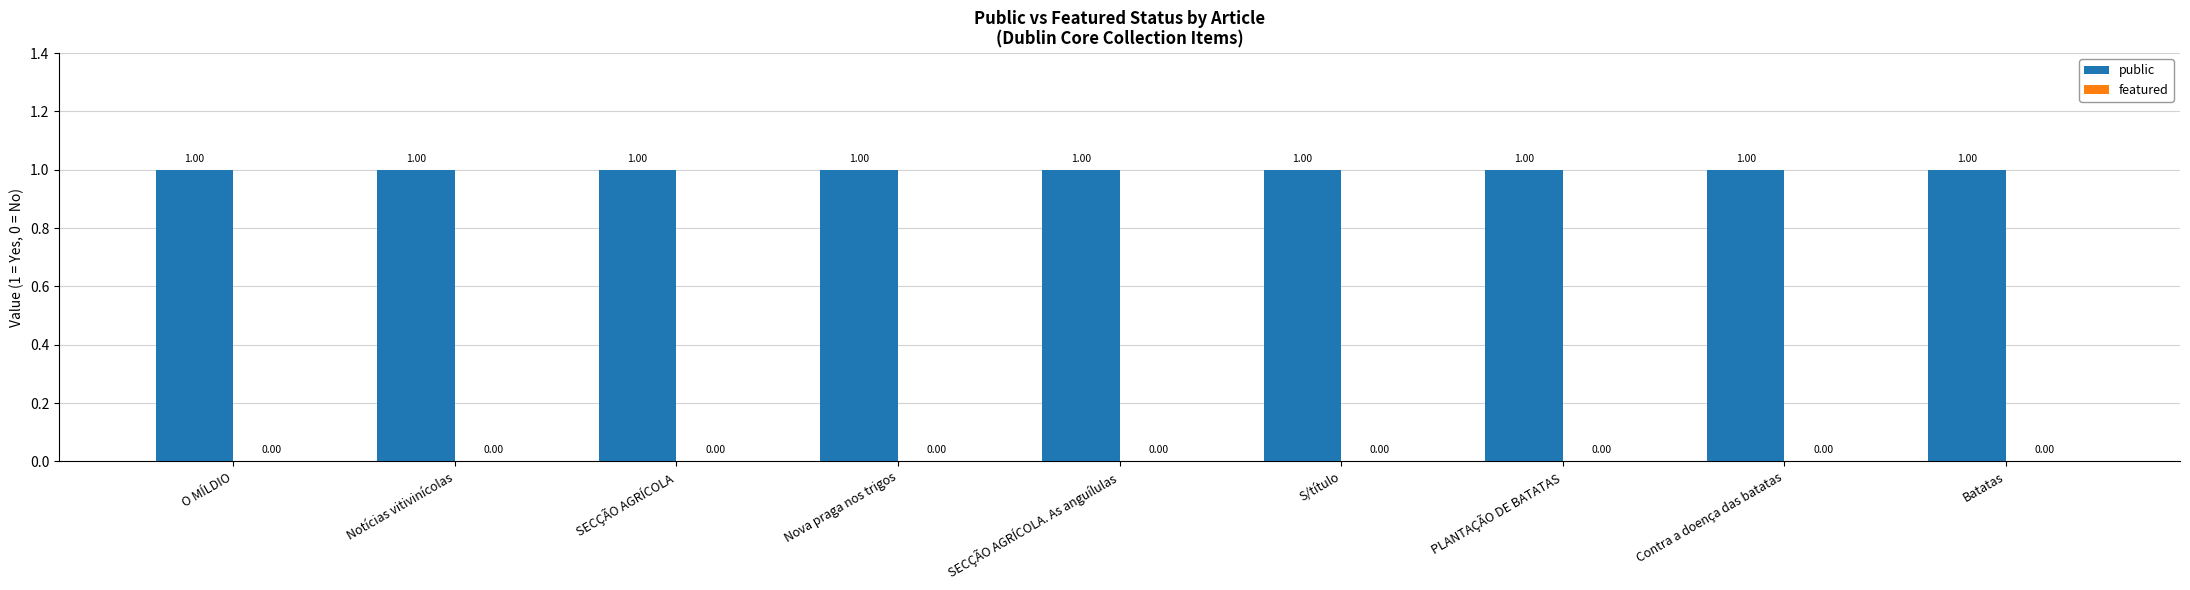

The value of featured at Contra a doença das batatas is 0. True or false?

True